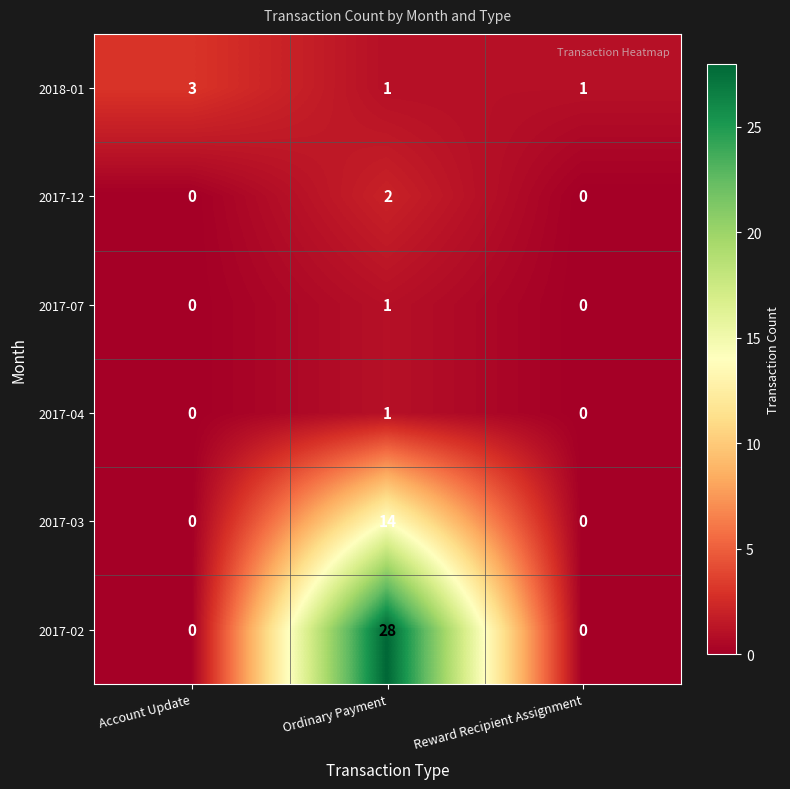

How many data points in 2017-02 are above 0?

1